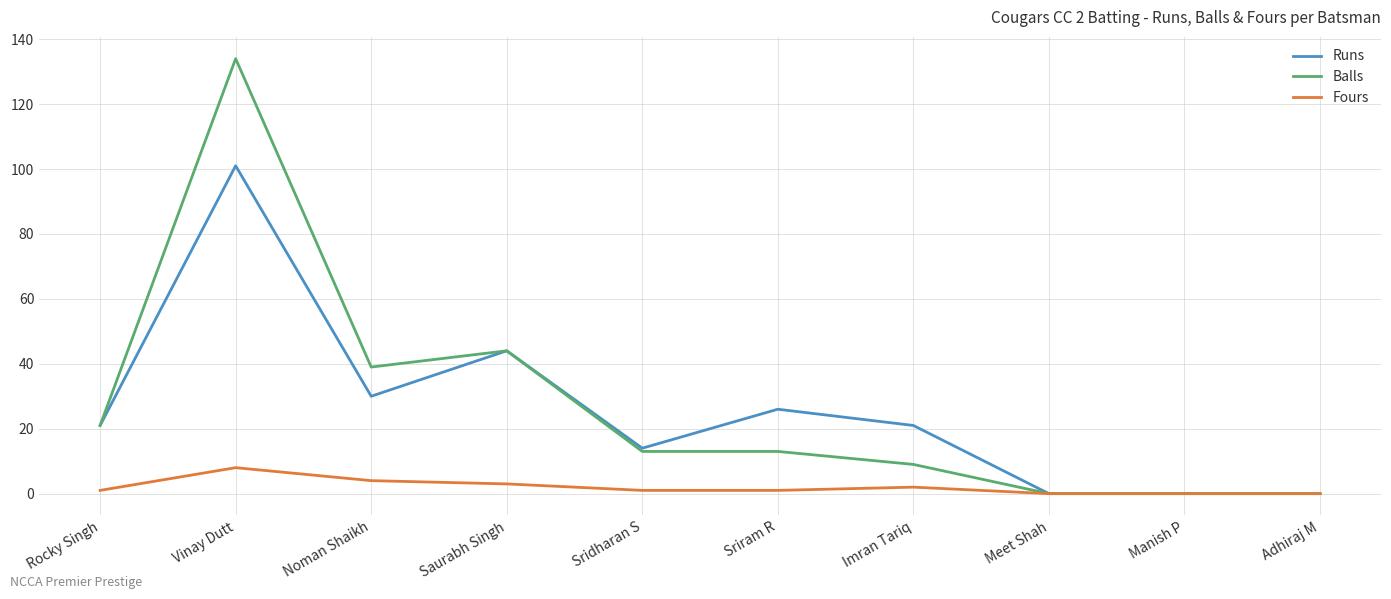

Is the value of Fours at Imran Tariq greater than the value of Runs at Vinay Dutt?

No